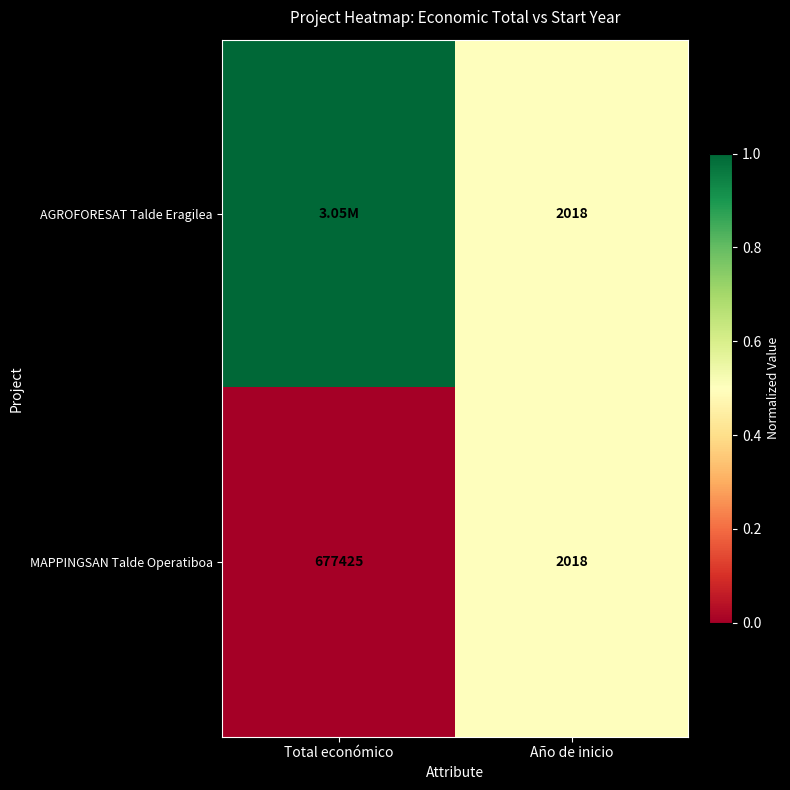

At which category is the sum across all series the highest?

Total económico